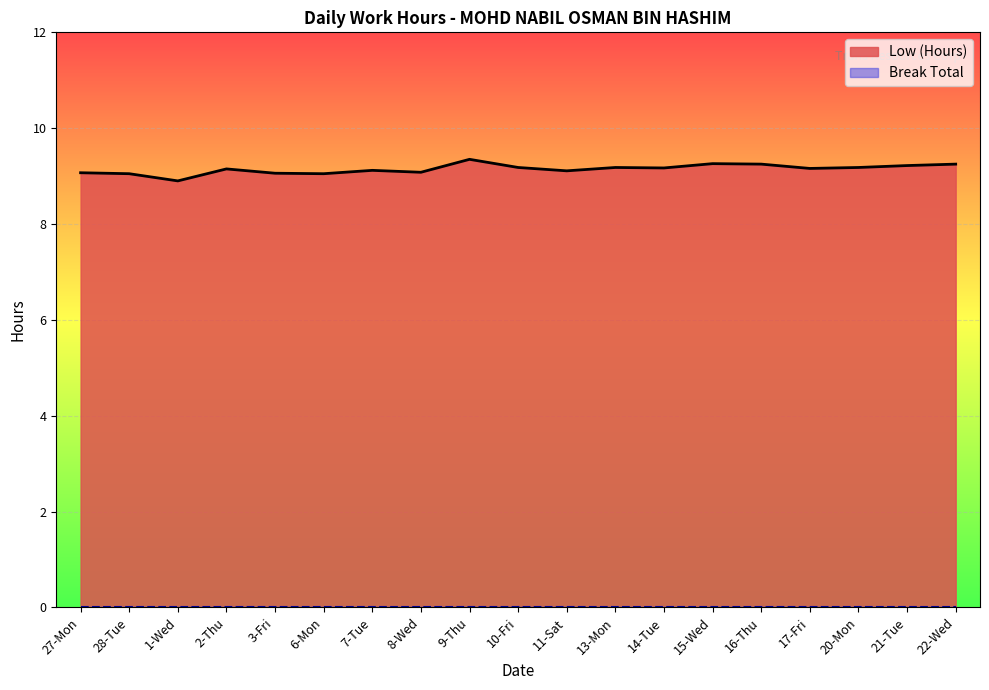

Reading left to right, transcribe all the data shown in this chart.

27-Mon=9.1	28-Tue=9.1	1-Wed=8.9	2-Thu=9.2	3-Fri=9.1	6-Mon=9.1	7-Tue=9.1	8-Wed=9.1	9-Thu=9.3	10-Fri=9.2	11-Sat=9.1	13-Mon=9.2	14-Tue=9.2	15-Wed=9.3	16-Thu=9.2	17-Fri=9.2	20-Mon=9.2	21-Tue=9.2	22-Wed=9.2